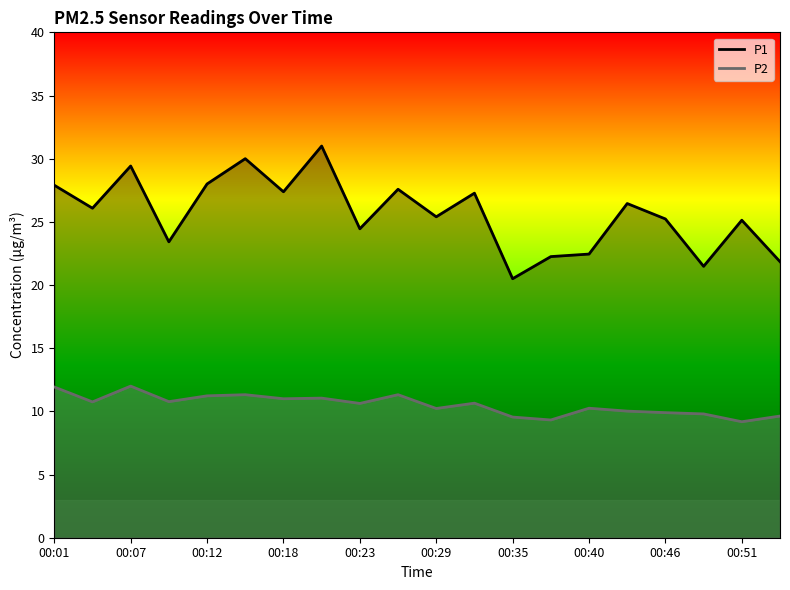

Rank the series by their average value, from lowest to highest.

P2, P1